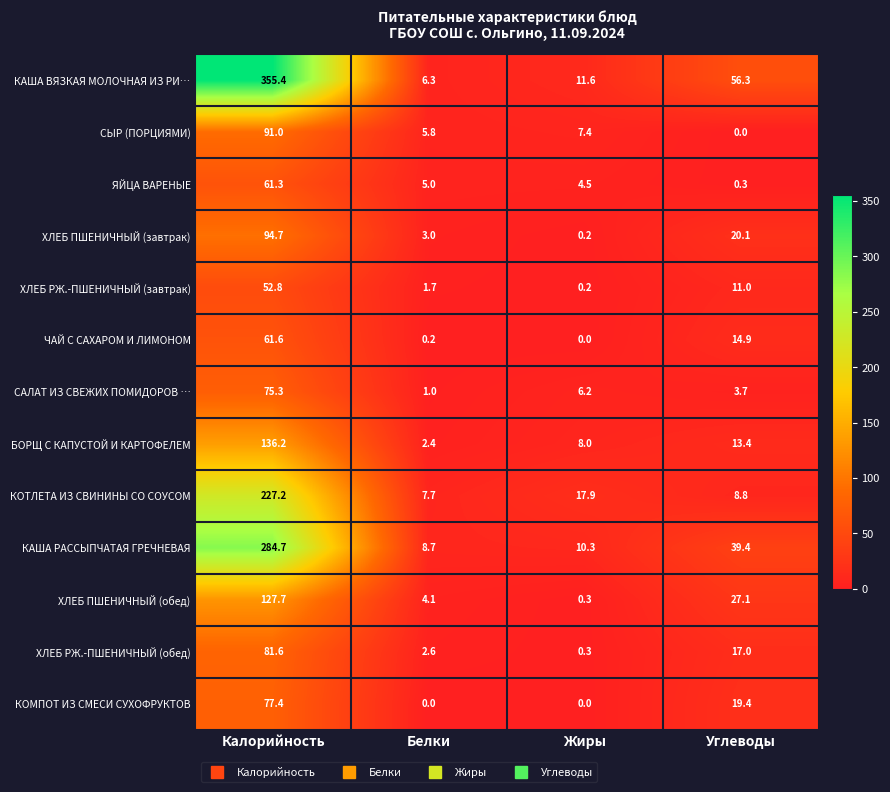

Count the number of categories in the chart.

4